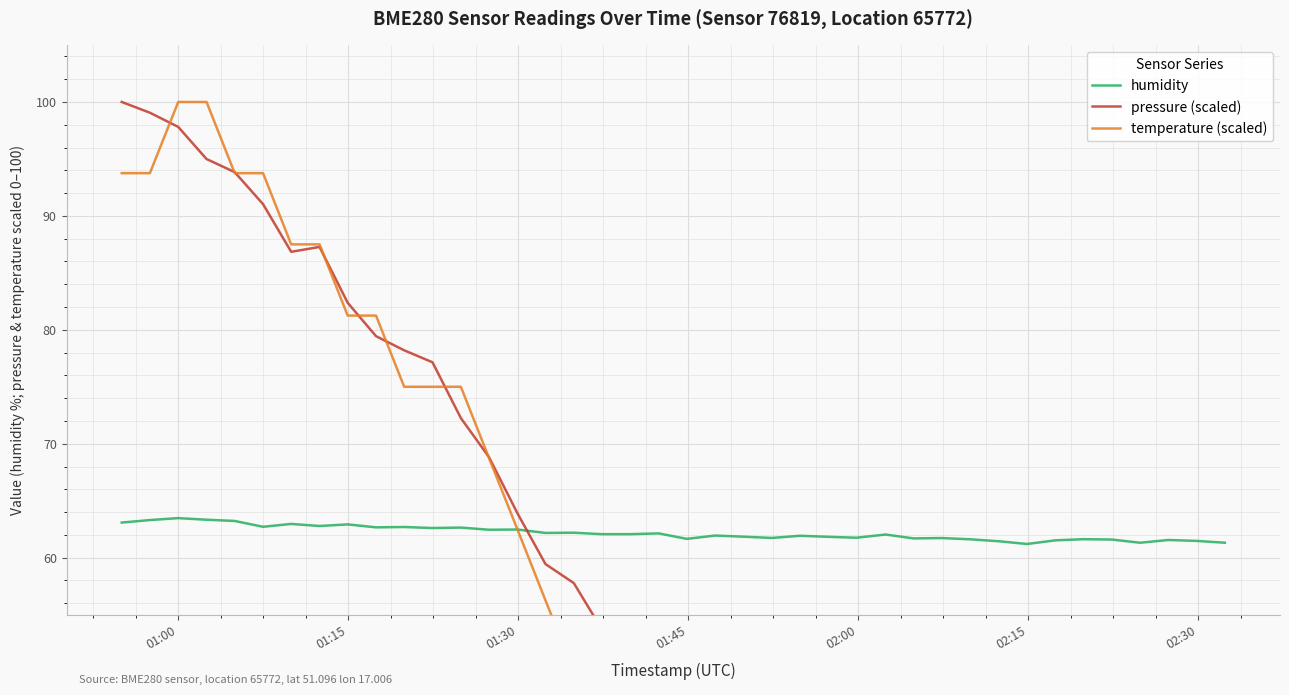

List the series in order of their peak value, lowest first.

humidity, pressure (scaled), temperature (scaled)